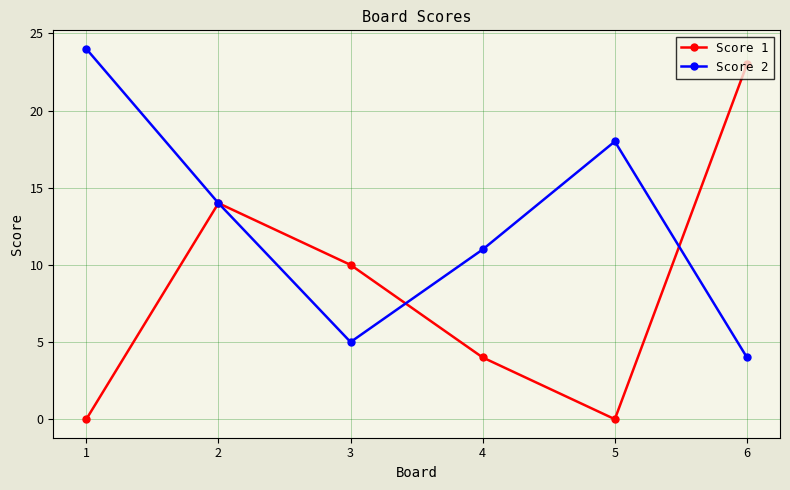

Reading right to left, extract all data points from this chart.

Score 1: 23	0	4	10	14	0
Score 2: 4	18	11	5	14	24